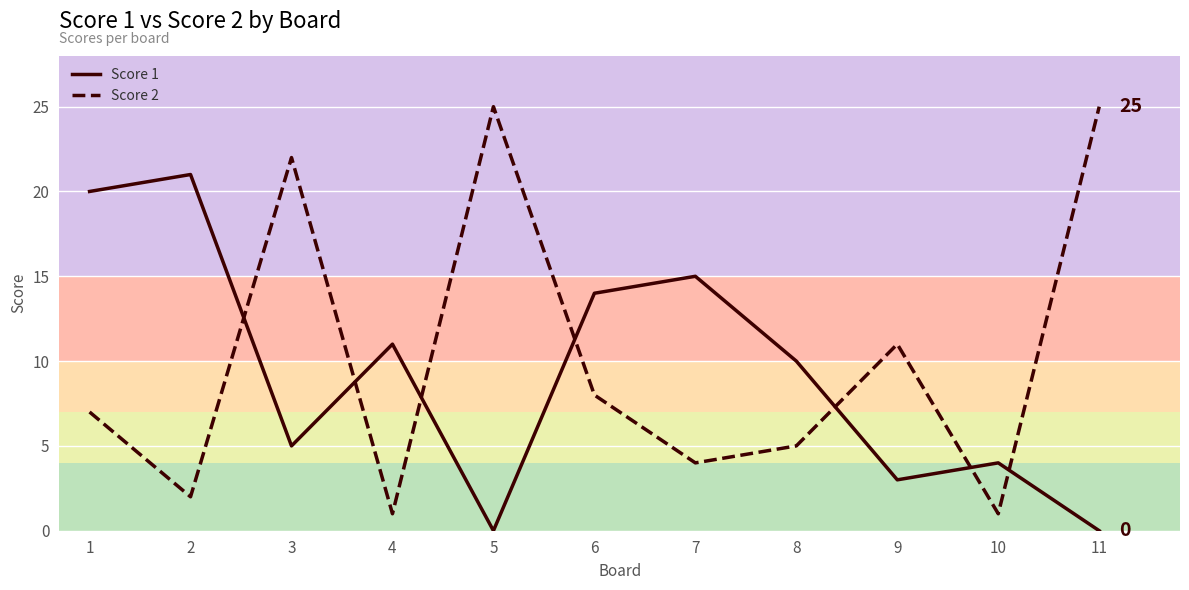

Reading left to right, list all the values displayed in this chart.

Score 1: 20	21	5	11	0	14	15	10	3	4	0
Score 2: 7	2	22	1	25	8	4	5	11	1	25